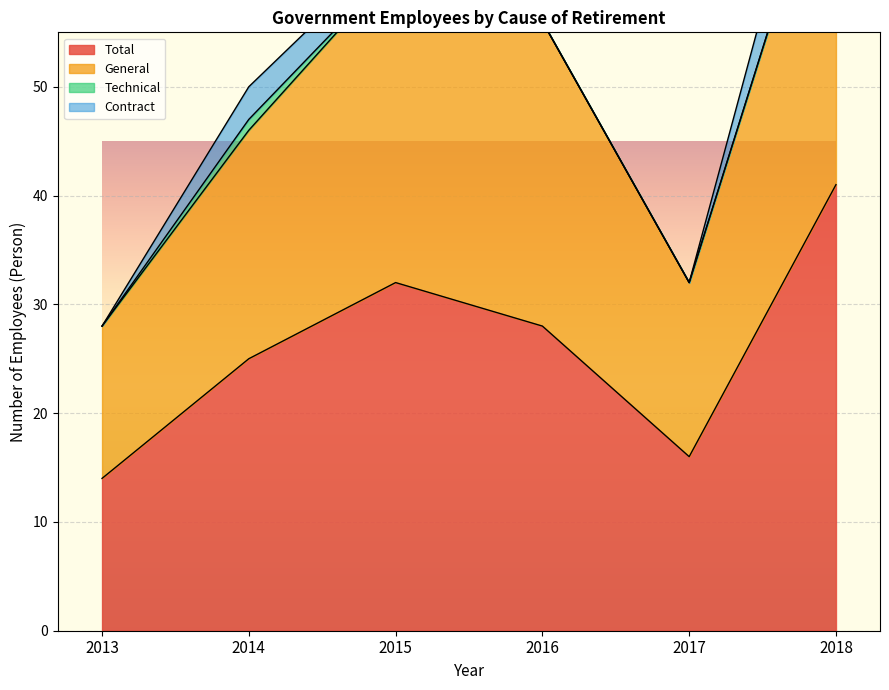

True or false: General and Total intersect in this chart.

False